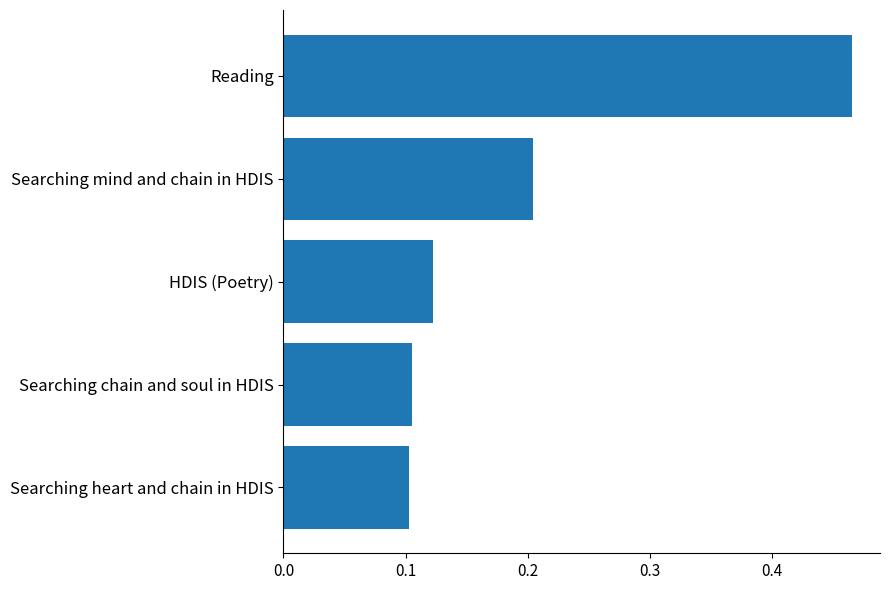

What is the sum of all values?

1.0